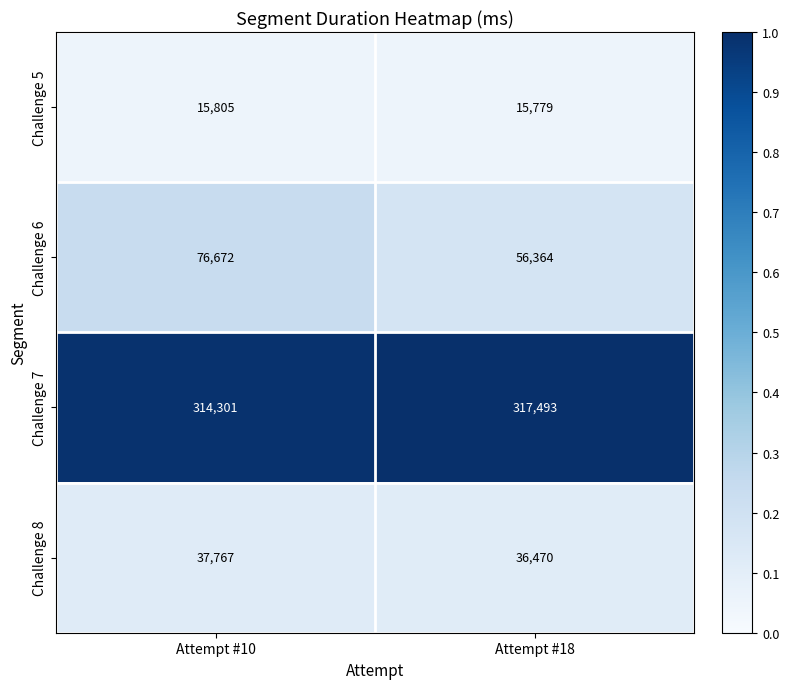

What is the spread (max minus min) of values at Attempt #10?

298496